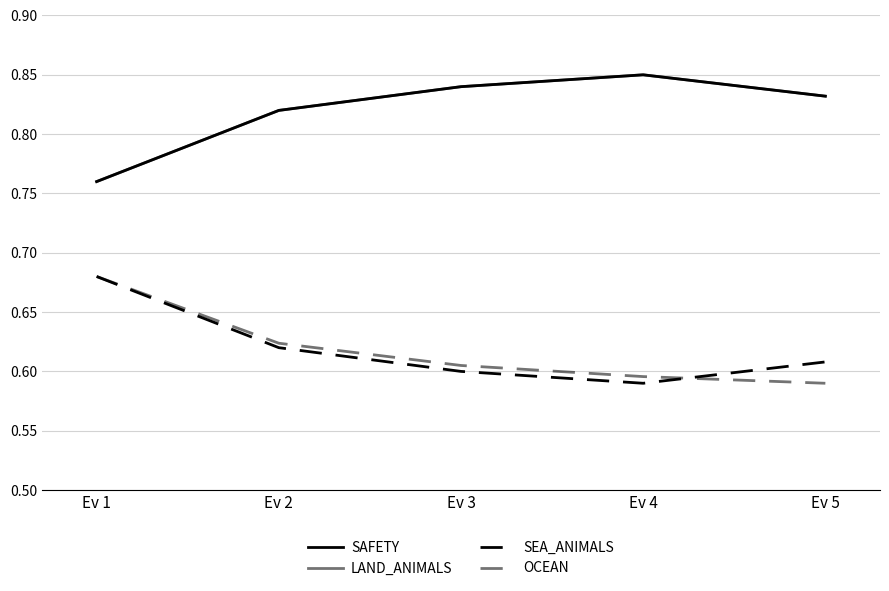

True or false: OCEAN and SEA_ANIMALS cross at least once.

True